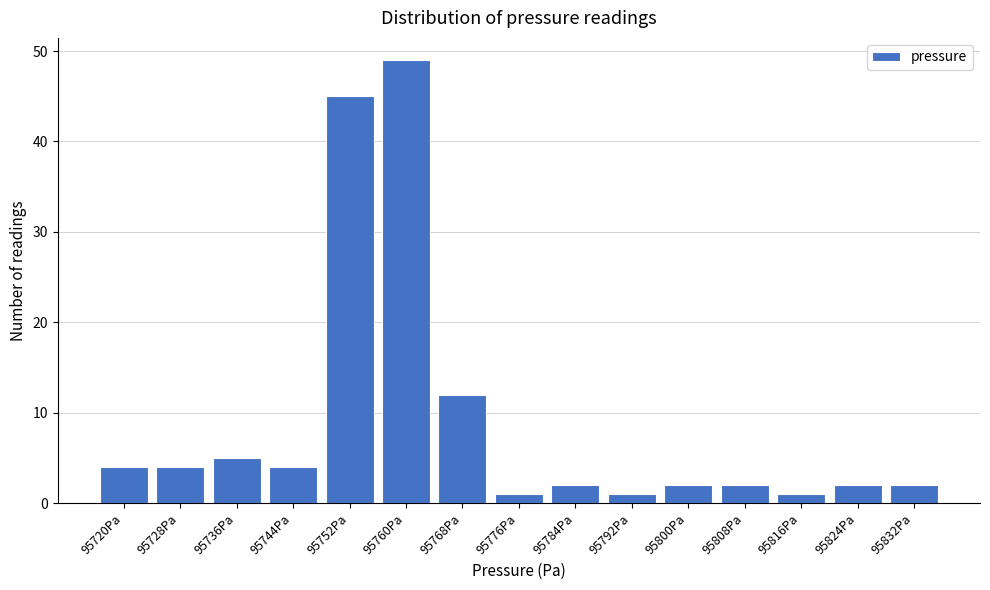

Reading left to right, what are all the values shown in this chart?

95720Pa=4	95728Pa=4	95736Pa=5	95744Pa=4	95752Pa=45	95760Pa=49	95768Pa=12	95776Pa=1	95784Pa=2	95792Pa=1	95800Pa=2	95808Pa=2	95816Pa=1	95824Pa=2	95832Pa=2